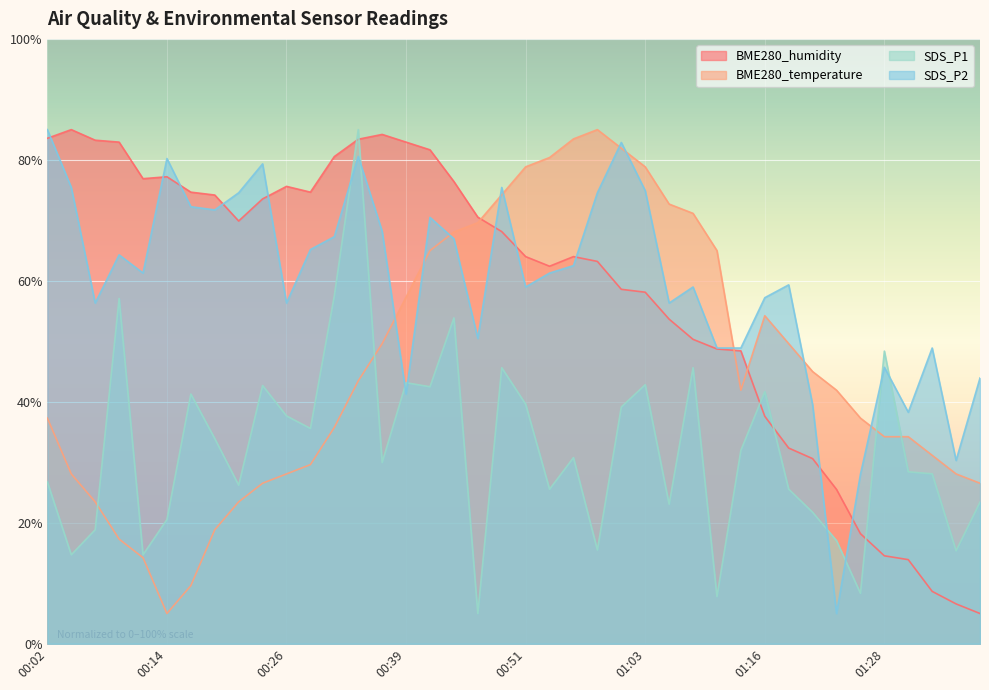

How many interior local peaks does the SDS_P2 series have?

11